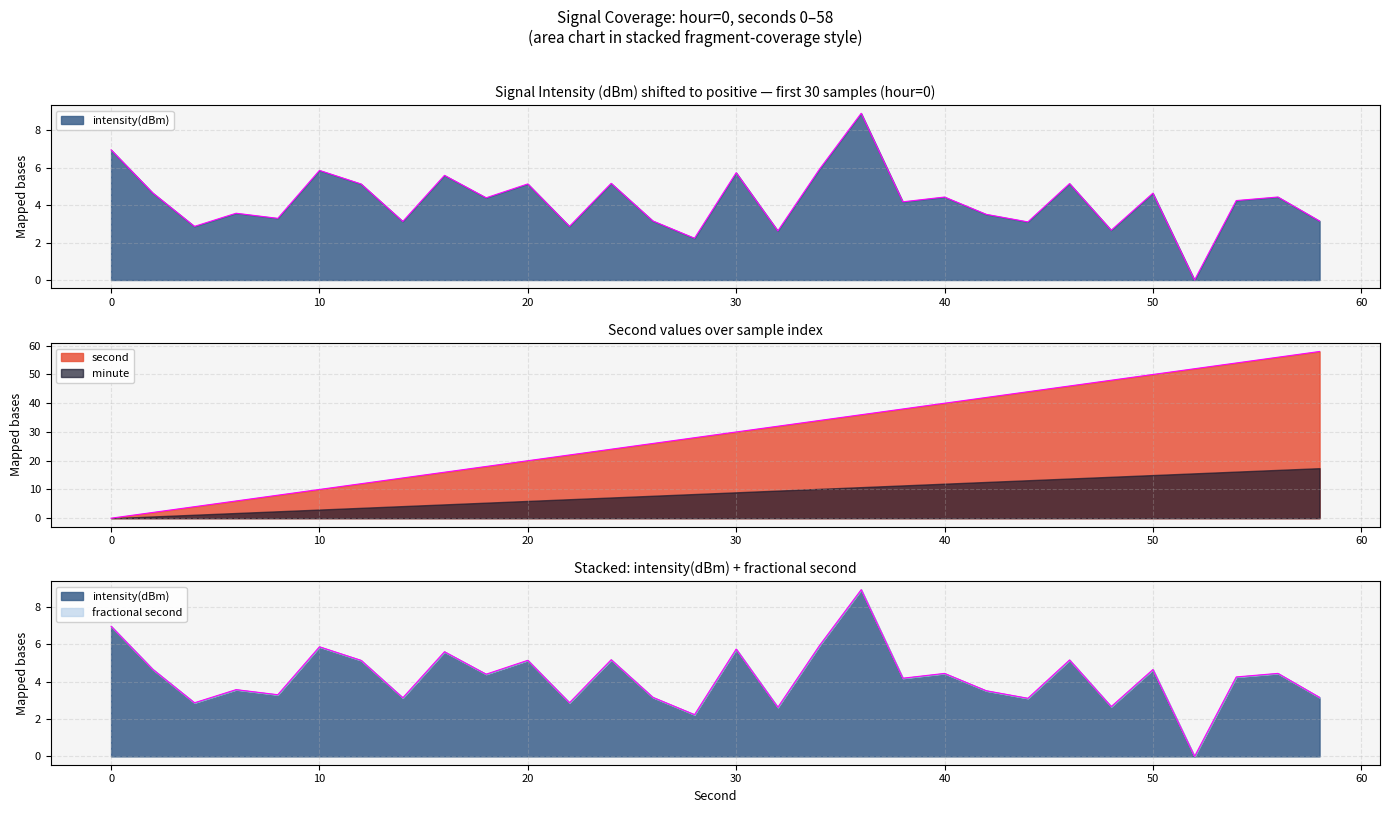

Where is intensity(dBm) nearest to the value 4?

38